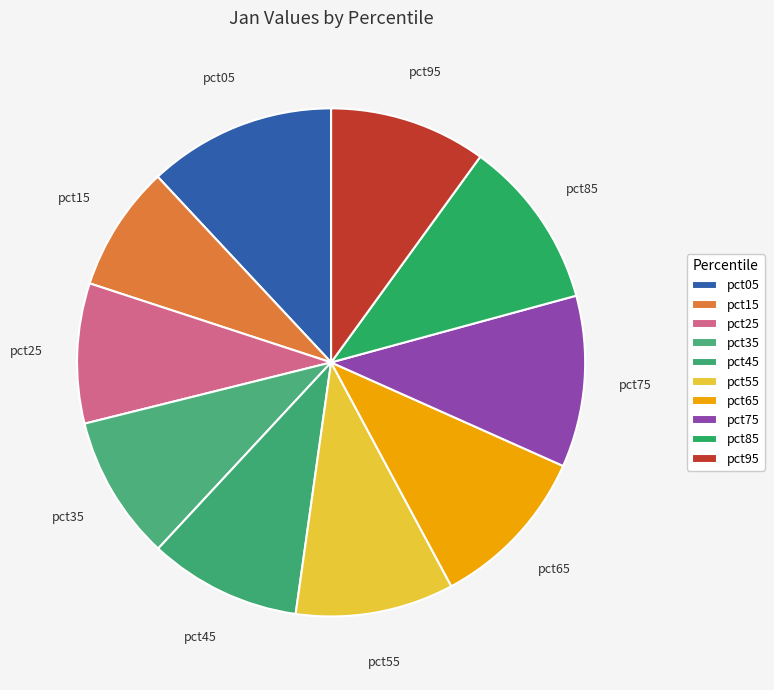

Is the sum of pct35 and pct45 greater than half?

No